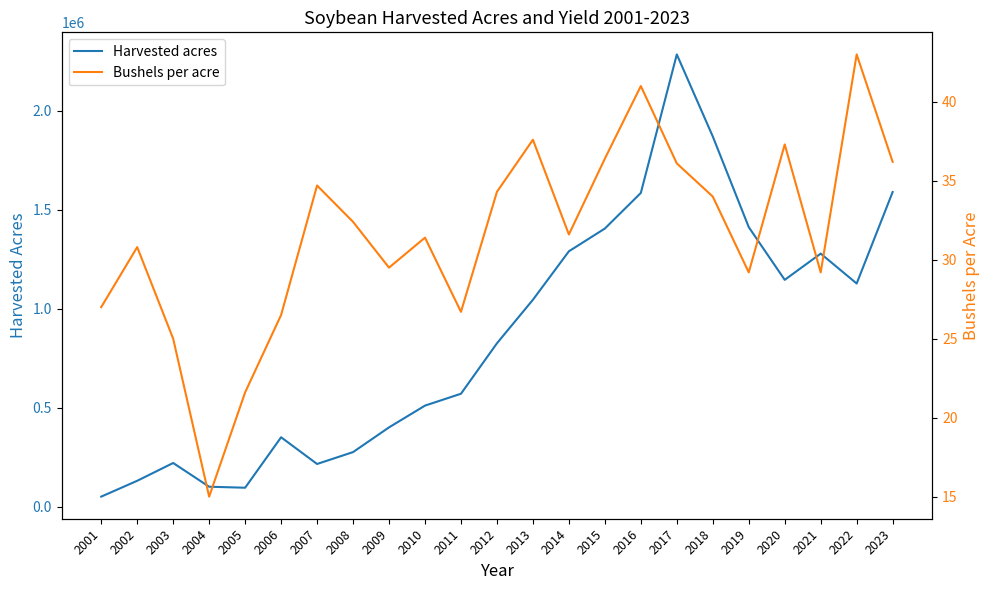

How many interior local peaks does the Bushels per acre series have?

7